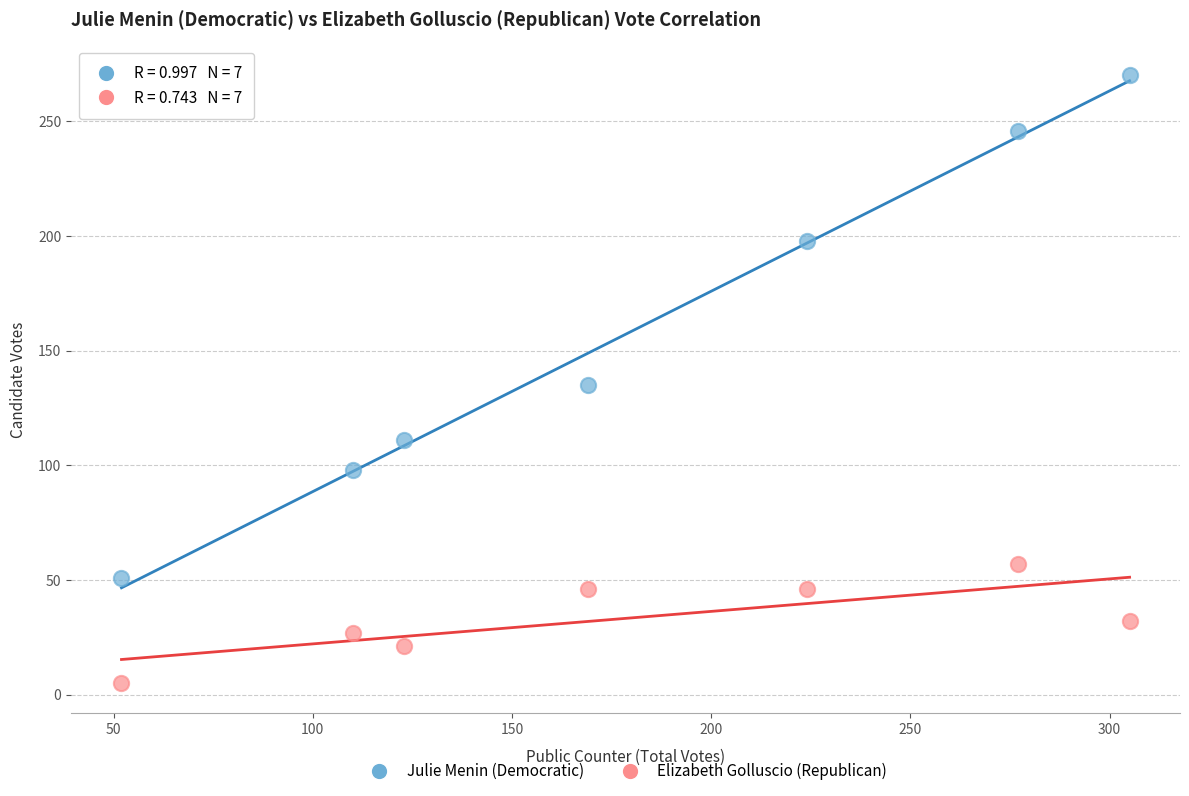

In the Julie Menin (Democratic) series, what Y value is closest to 160?

135